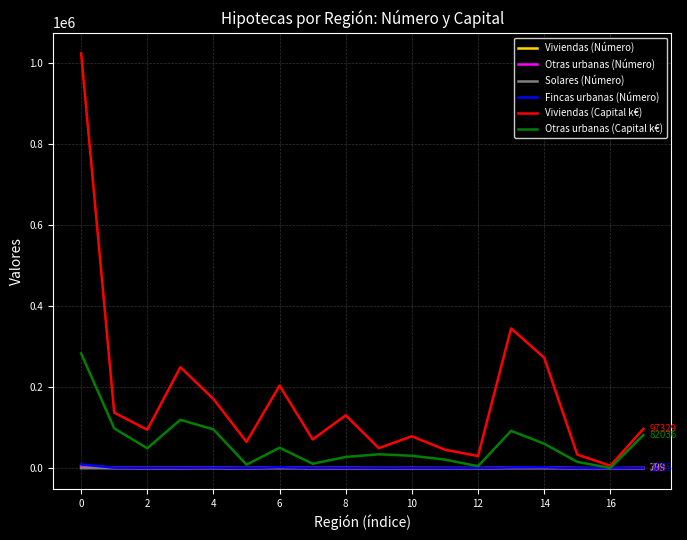

Which series has the largest total across all categories?

Viviendas (Capital k€)